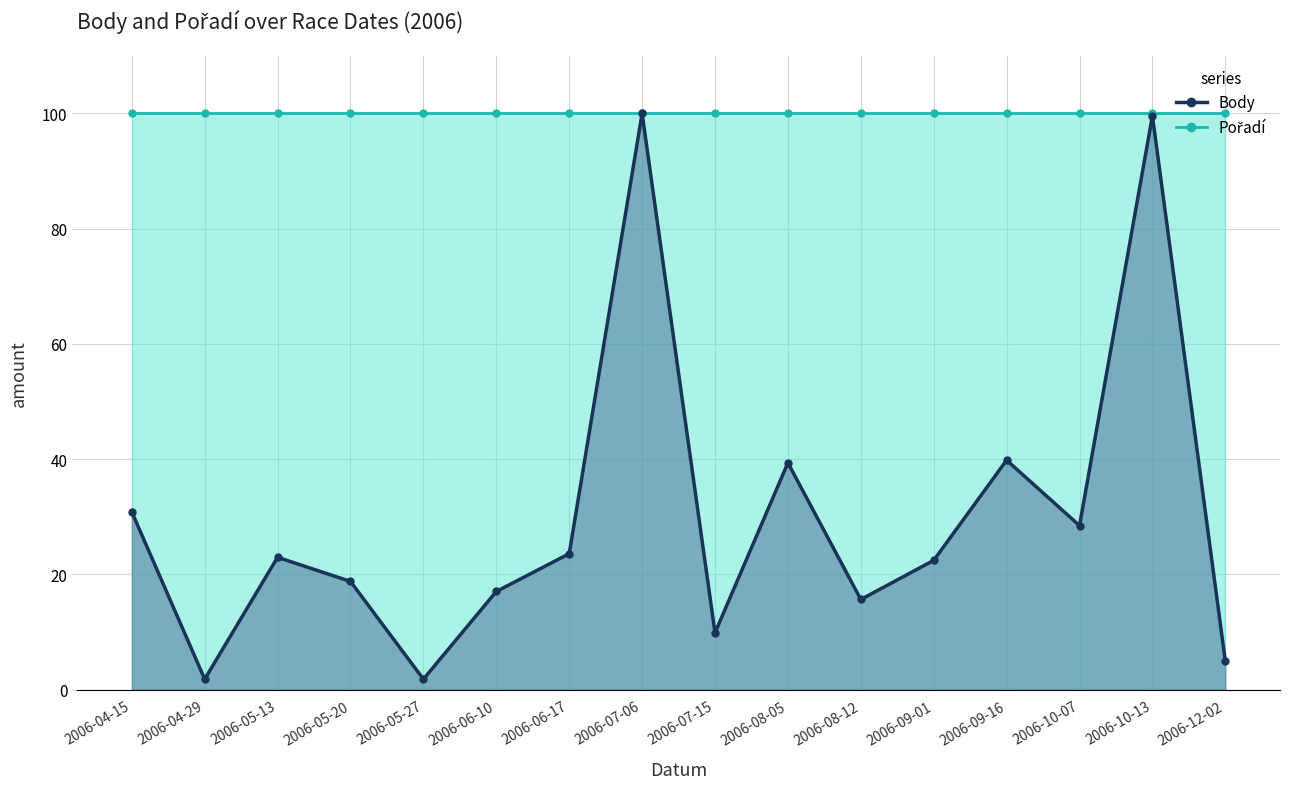

What position from the right is 2006-05-27?

12